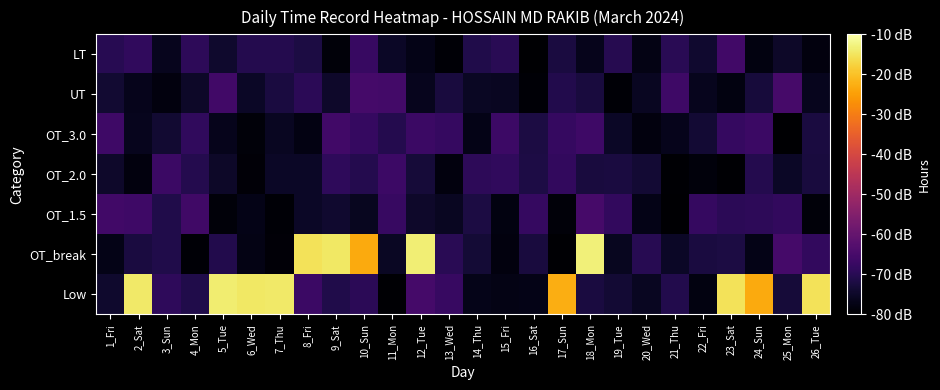

Reading right to left, transcribe all the data shown in this chart.

Low: 26_Tue=-15.3	25_Mon=-73.2	24_Sun=-23.4	23_Sat=-15.3	22_Fri=-77.9	21_Thu=-70.8	20_Wed=-75.6	19_Tue=-73.5	18_Mon=-72.1	17_Sun=-22.7	16_Sat=-77.2	15_Fri=-77.3	14_Thu=-76.8	13_Wed=-67.5	12_Tue=-65.5	11_Mon=-79.7	10_Sun=-69.4	9_Sat=-71.0	8_Fri=-67.0	7_Thu=-14.3	6_Wed=-14.5	5_Tue=-13.6	4_Mon=-71.0	3_Sun=-69.0	2_Sat=-14.4	1_Fri=-74.4
OT_break: 26_Tue=-68.4	25_Mon=-65.5	24_Sun=-77.2	23_Sat=-71.8	22_Fri=-72.2	21_Thu=-75.3	20_Wed=-70.1	19_Tue=-76.1	18_Mon=-13.3	17_Sun=-79.5	16_Sat=-72.6	15_Fri=-78.2	14_Thu=-73.4	13_Wed=-69.7	12_Tue=-13.5	11_Mon=-75.4	10_Sun=-23.3	9_Sat=-14.4	8_Fri=-15.2	7_Thu=-79.0	6_Wed=-77.4	5_Tue=-70.9	4_Mon=-79.3	3_Sun=-71.1	2_Sat=-72.3	1_Fri=-77.0
OT_1.5: 26_Tue=-78.9	25_Mon=-68.4	24_Sun=-69.1	23_Sat=-69.4	22_Fri=-67.8	21_Thu=-79.9	20_Wed=-77.0	19_Tue=-68.4	18_Mon=-65.2	17_Sun=-78.9	16_Sat=-68.0	15_Fri=-77.9	14_Thu=-71.9	13_Wed=-75.8	12_Tue=-74.6	11_Mon=-67.6	10_Sun=-75.9	9_Sat=-74.2	8_Fri=-75.1	7_Thu=-79.3	6_Wed=-77.1	5_Tue=-78.7	4_Mon=-66.2	3_Sun=-71.0	2_Sat=-66.6	1_Fri=-65.9
OT_2.0: 26_Tue=-72.4	25_Mon=-75.3	24_Sun=-70.5	23_Sat=-79.5	22_Fri=-78.4	21_Thu=-79.6	20_Wed=-73.6	19_Tue=-72.2	18_Mon=-72.6	17_Sun=-68.4	16_Sat=-71.6	15_Fri=-68.6	14_Thu=-69.3	13_Wed=-78.2	12_Tue=-72.9	11_Mon=-66.7	10_Sun=-70.4	9_Sat=-69.1	8_Fri=-75.1	7_Thu=-75.3	6_Wed=-79.0	5_Tue=-75.0	4_Mon=-70.7	3_Sun=-67.1	2_Sat=-78.3	1_Fri=-74.6
OT_3.0: 26_Tue=-72.3	25_Mon=-79.9	24_Sun=-67.1	23_Sat=-67.7	22_Fri=-73.6	21_Thu=-76.6	20_Wed=-78.3	19_Tue=-75.2	18_Mon=-66.6	17_Sun=-67.9	16_Sat=-71.9	15_Fri=-66.6	14_Thu=-77.2	13_Wed=-67.9	12_Tue=-66.9	11_Mon=-70.5	10_Sun=-67.9	9_Sat=-66.1	8_Fri=-77.6	7_Thu=-75.7	6_Wed=-78.8	5_Tue=-76.6	4_Mon=-68.7	3_Sun=-73.8	2_Sat=-76.3	1_Fri=-66.4
UT: 26_Tue=-76.4	25_Mon=-65.2	24_Sun=-72.7	23_Sat=-77.8	22_Fri=-76.4	21_Thu=-66.4	20_Wed=-75.8	19_Tue=-79.2	18_Mon=-72.5	17_Sun=-70.9	16_Sat=-79.4	15_Fri=-75.7	14_Thu=-75.5	13_Wed=-72.5	12_Tue=-76.2	11_Mon=-65.6	10_Sun=-65.4	9_Sat=-74.5	8_Fri=-69.5	7_Thu=-72.2	6_Wed=-75.2	5_Tue=-65.9	4_Mon=-74.9	3_Sun=-78.2	2_Sat=-76.7	1_Fri=-73.7
LT: 26_Tue=-78.3	25_Mon=-74.9	24_Sun=-77.9	23_Sat=-65.9	22_Fri=-74.2	21_Thu=-69.6	20_Wed=-77.4	19_Tue=-70.3	18_Mon=-76.6	17_Sun=-72.3	16_Sat=-79.8	15_Fri=-69.8	14_Thu=-71.1	13_Wed=-79.4	12_Tue=-77.2	11_Mon=-75.2	10_Sun=-67.5	9_Sat=-78.6	8_Fri=-72.0	7_Thu=-70.5	6_Wed=-70.5	5_Tue=-74.5	4_Mon=-69.1	3_Sun=-76.4	2_Sat=-68.6	1_Fri=-69.9